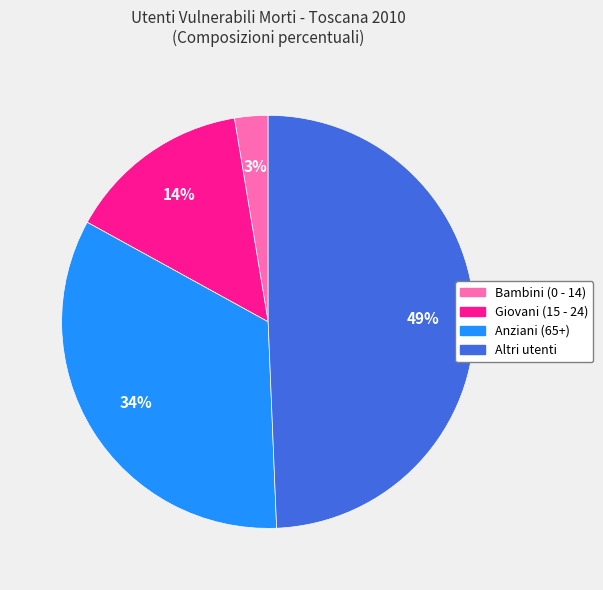

How many slices are in this pie chart?

4